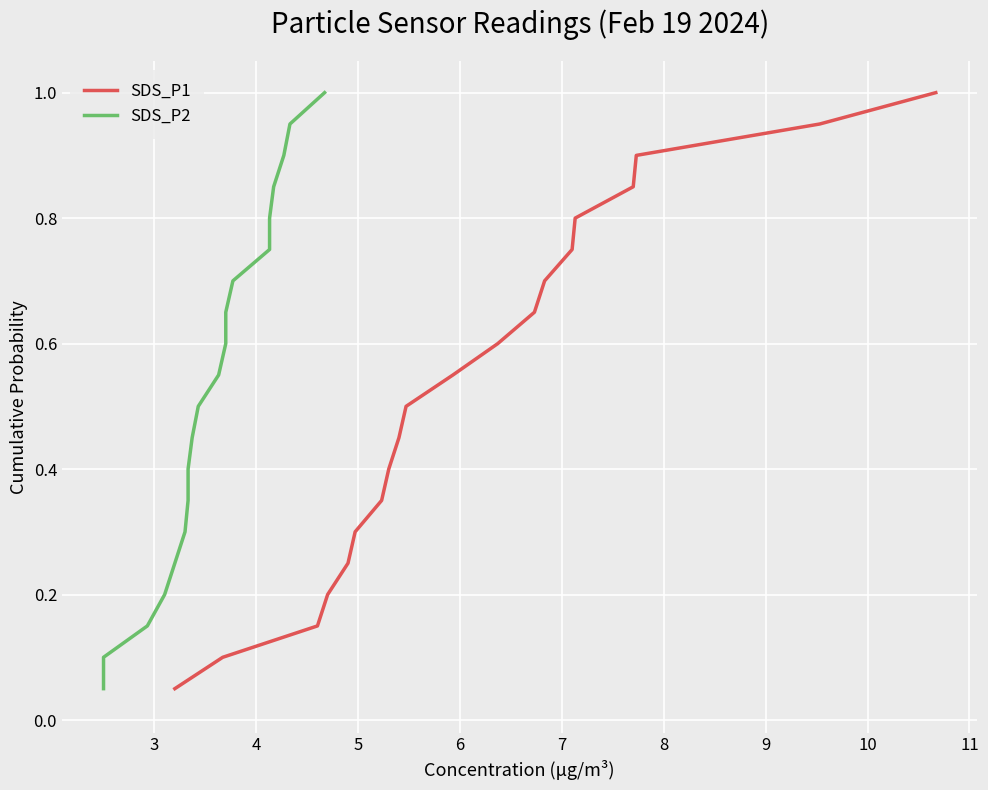

What is the sum of all SDS_P2 values?

10.5